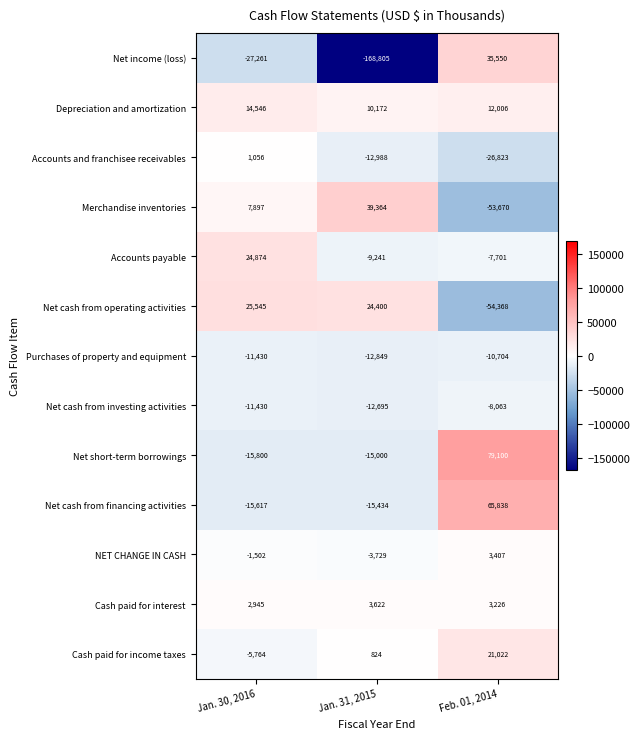

Which category has the lowest value across all series?

Jan. 31, 2015